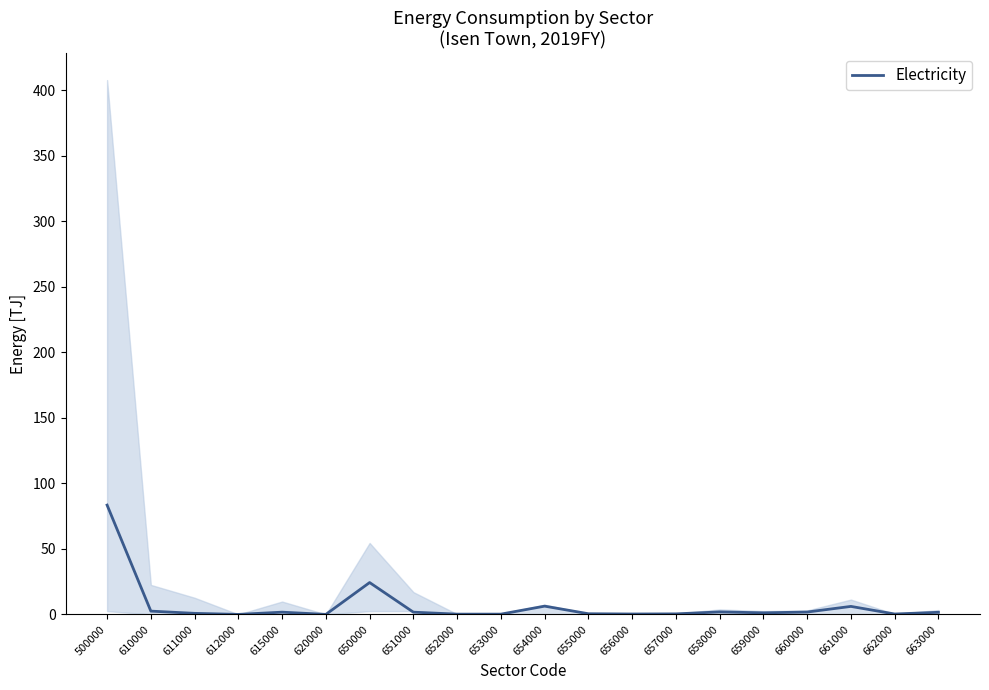

How many categories are shown in the chart?

20